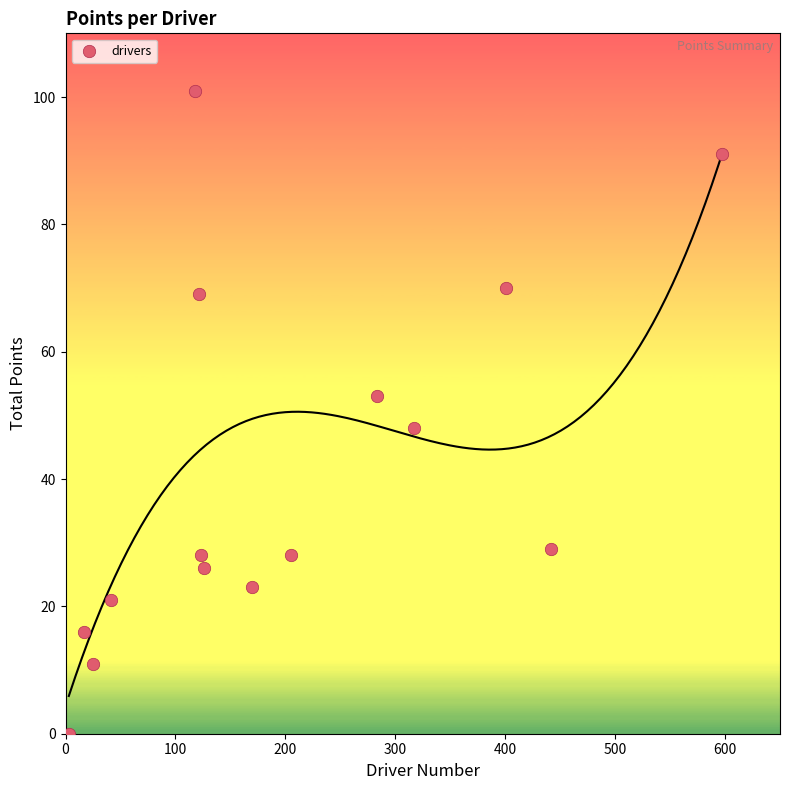

What is the range of X values (max minus min)?

594